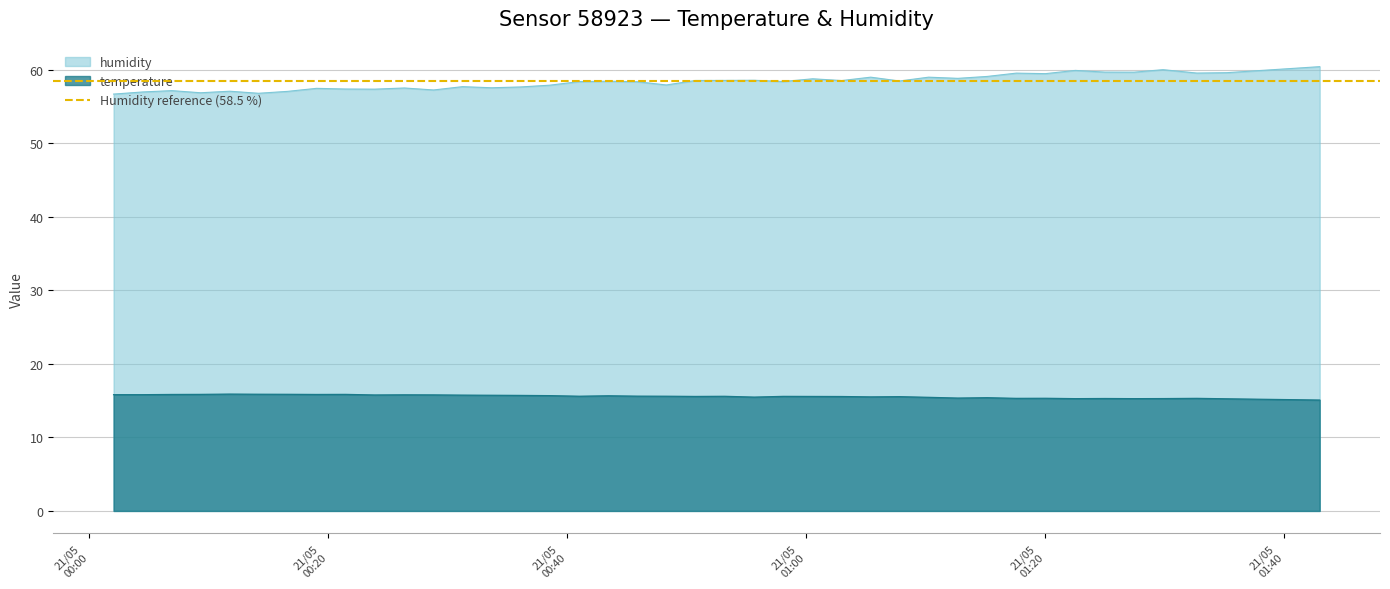

At which category does temperature reach its first local valley?

2023-05-21T00:19:00